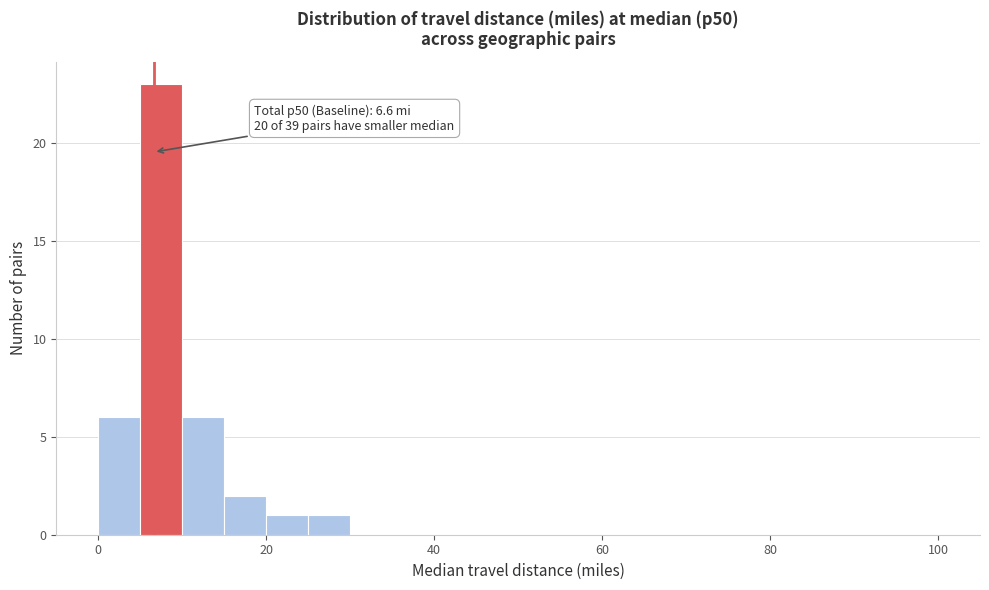

Read against the x-axis, roughly where is the centre of the tallest bar?

8